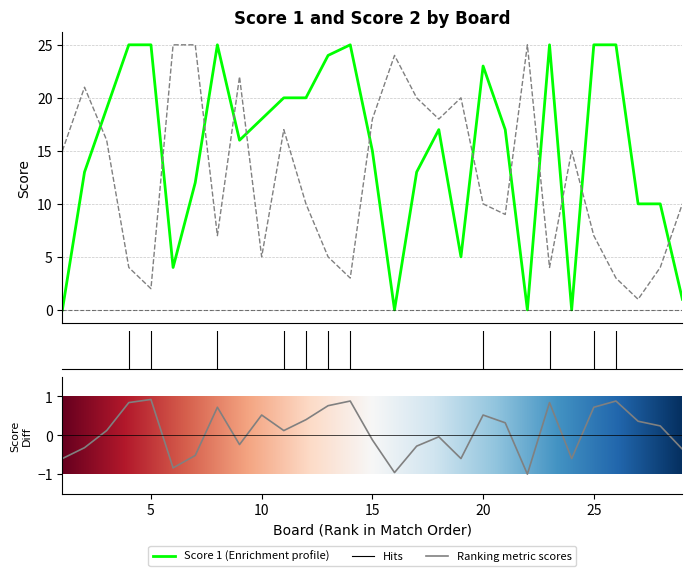

How many interior local peaks does the Score 2 series have?

7